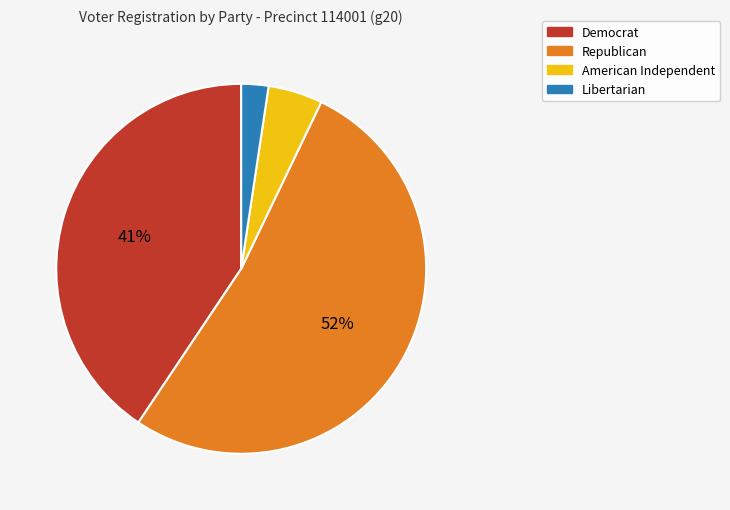

To the nearest percent, what portion does Libertarian represent?

2%